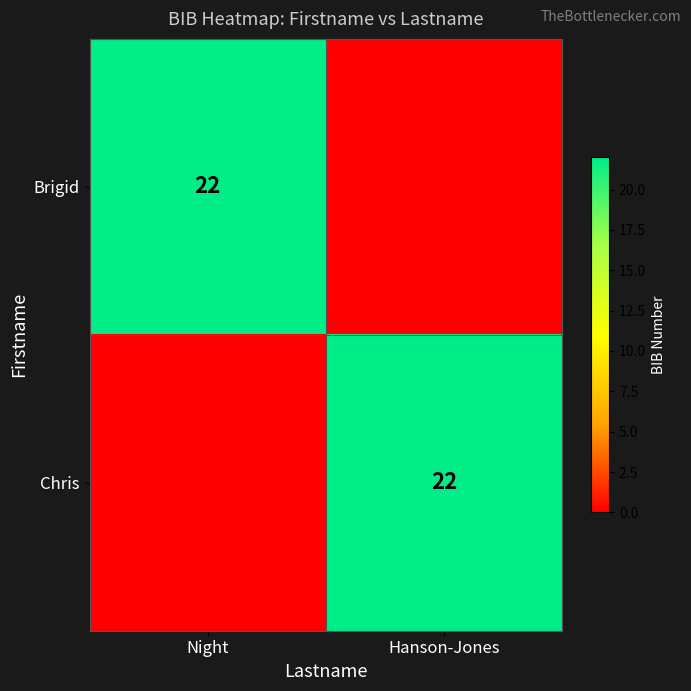

Is it true that Brigid equals 22 at Night?

True